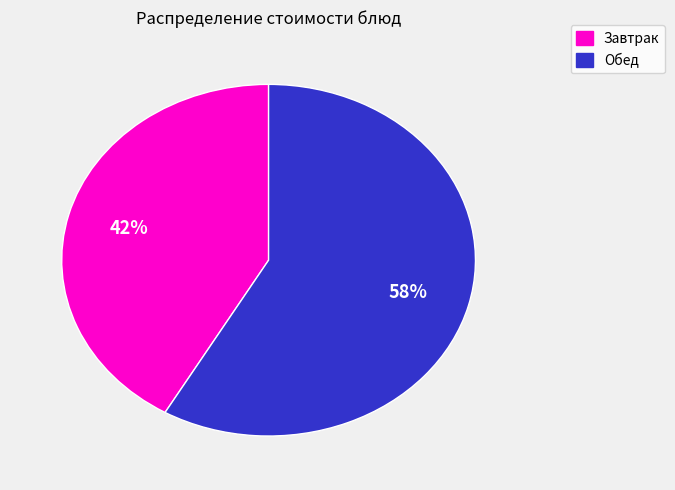

To the nearest percent, what is the average slice percentage?

50%